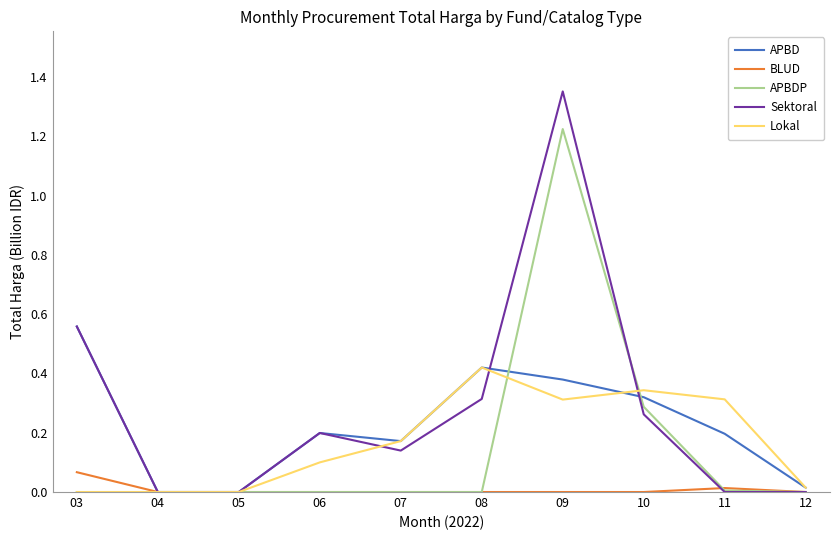

At which category is the sum across all series the highest?

09